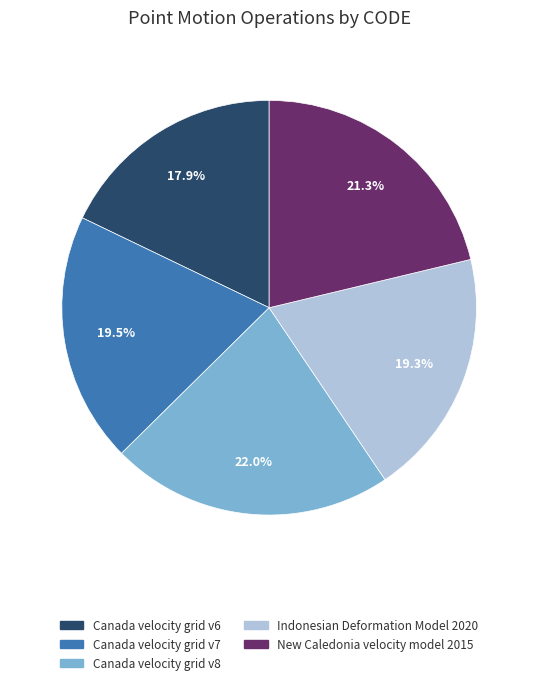

Which category has the biggest portion of the pie?

Canada velocity grid v8